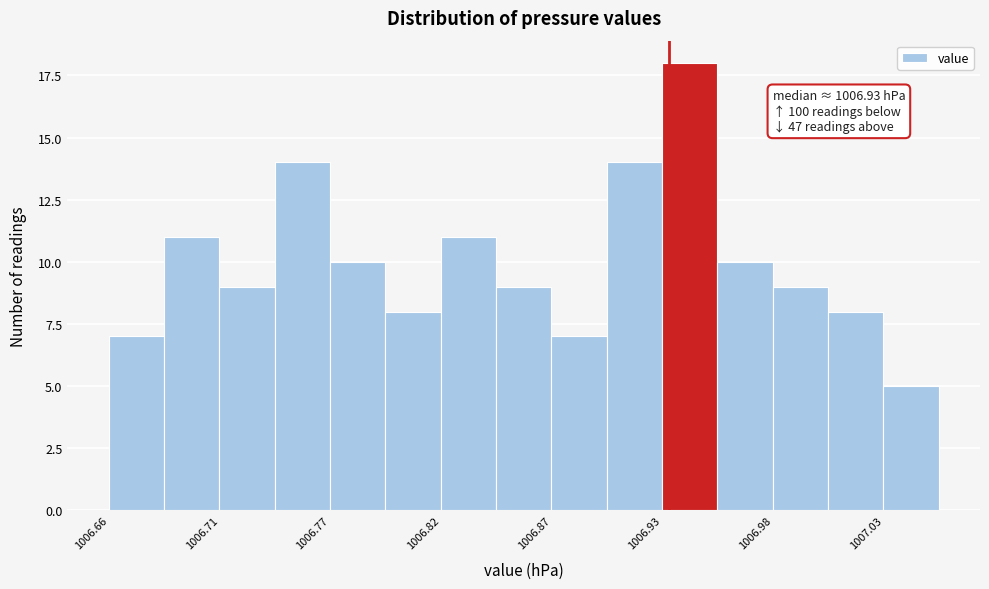

Read against the x-axis, roughly where is the centre of the tallest bar?

1006.94